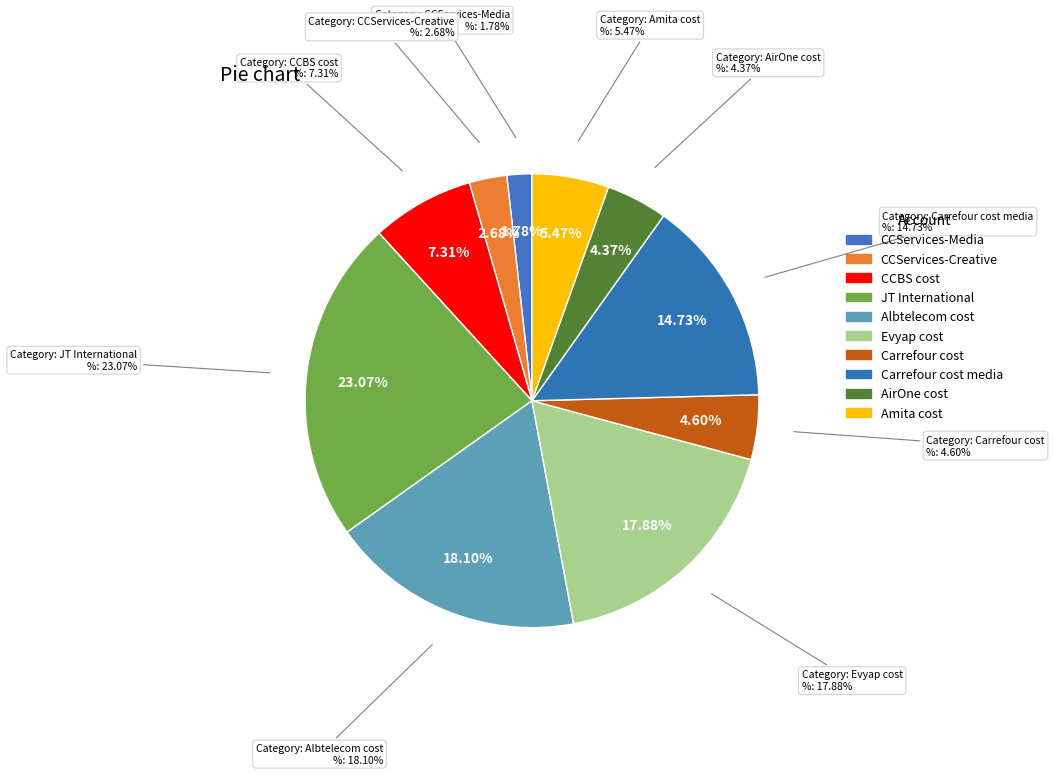

Rank the categories by value from highest to lowest.

JT International, Albtelecom cost, Evyap cost, Carrefour cost media, CCBS cost, Amita cost, Carrefour cost, AirOne cost, CCServices-Creative, CCServices-Media